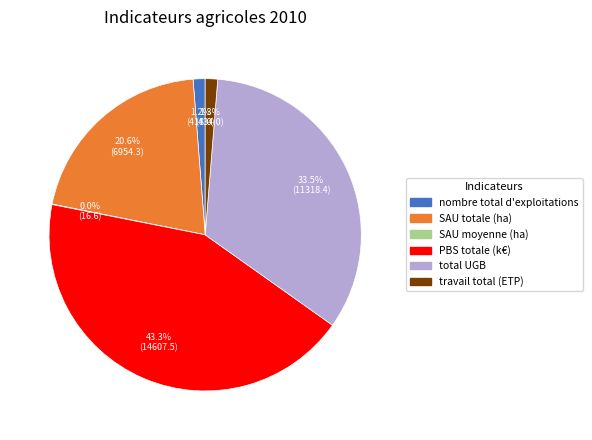

What is the largest slice in the pie chart?

PBS totale (k€)